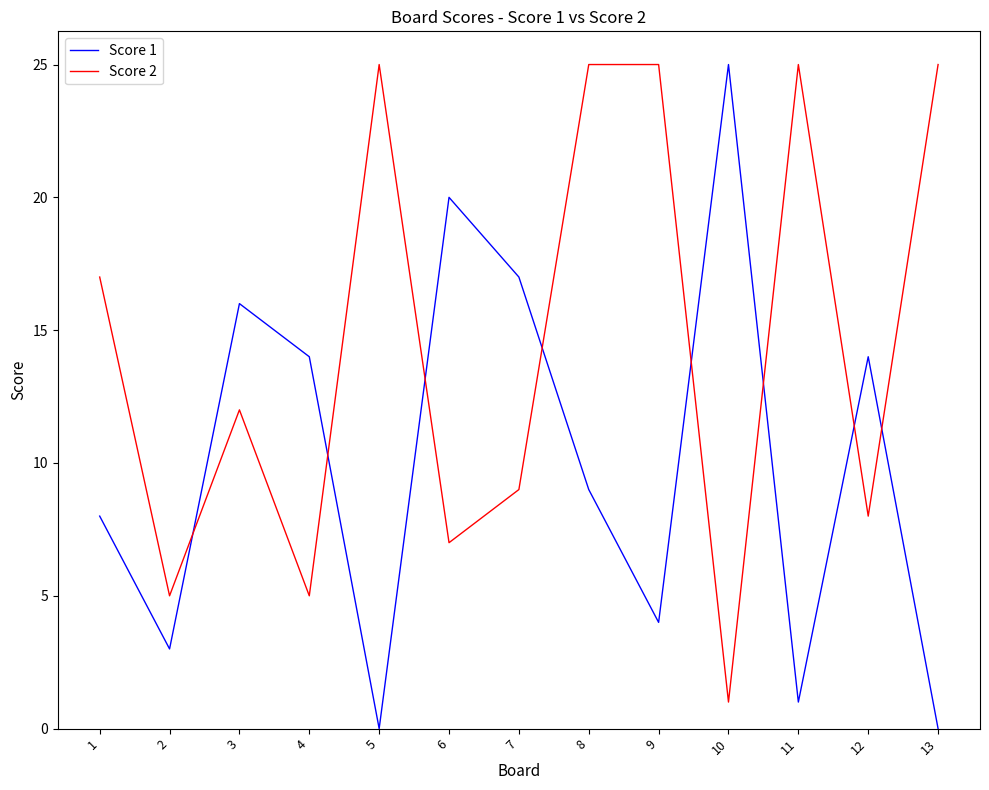

True or false: Score 1 has a value of 4 at 9.

True